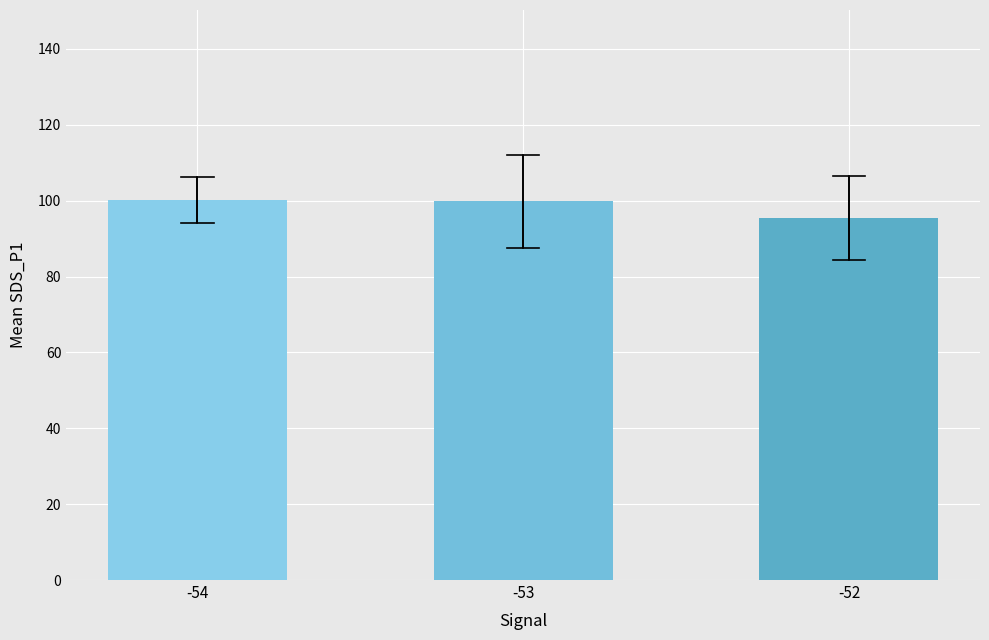

How many values are below 99?

1